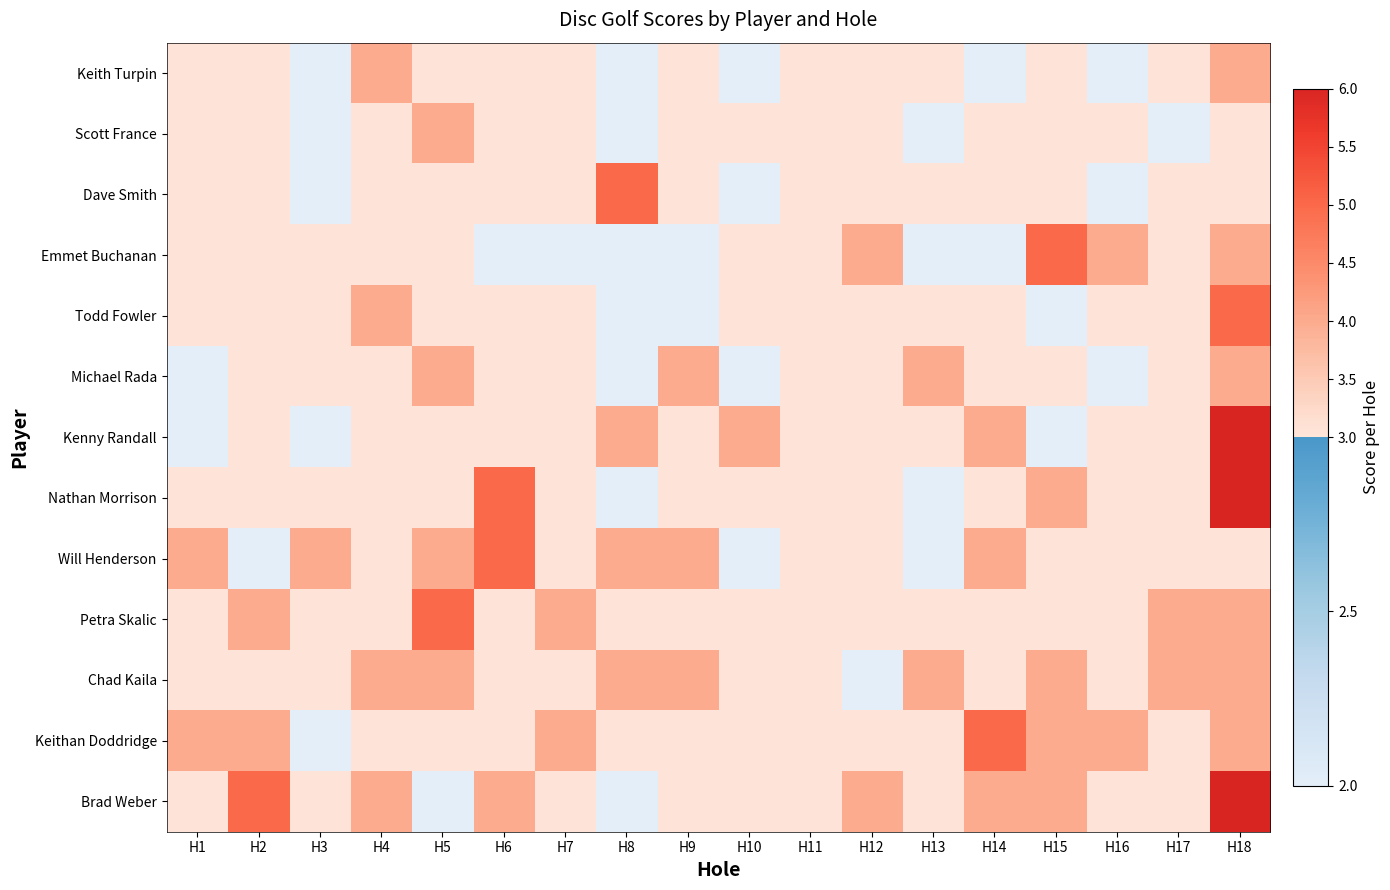

What is the difference between the highest and lowest values at H14?

3